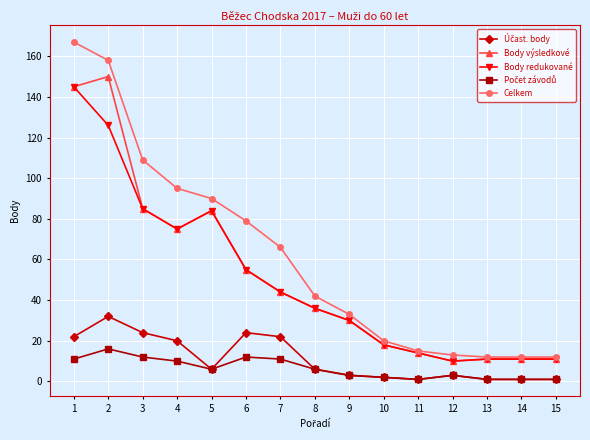

At which category does Body redukované reach its first local peak?

5